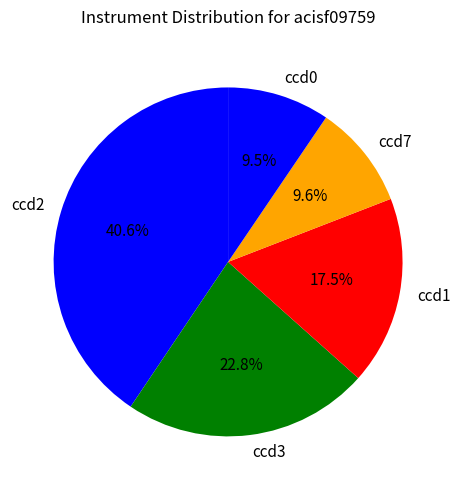

Which slice is the largest?

ccd2